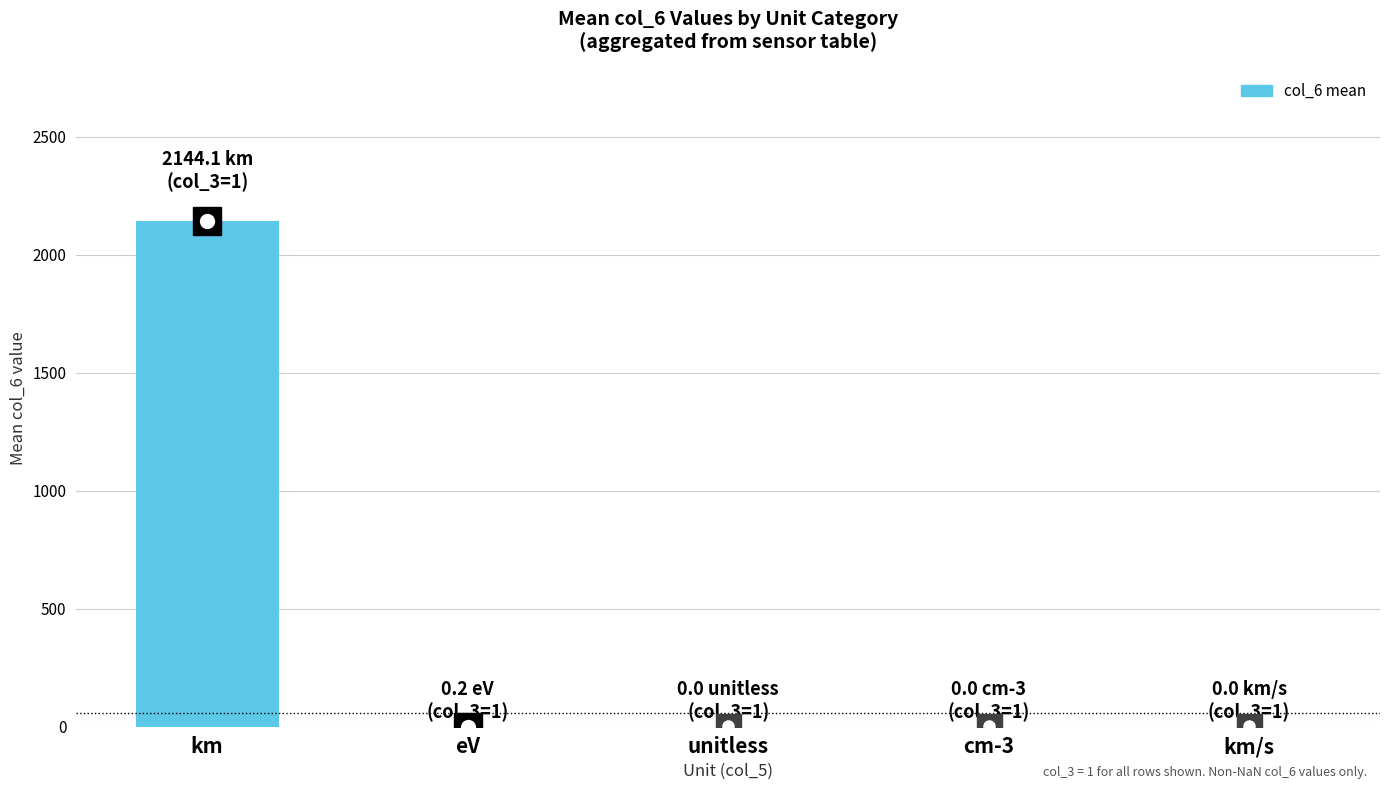

What is the change in value from km to cm-3?

-2144.1